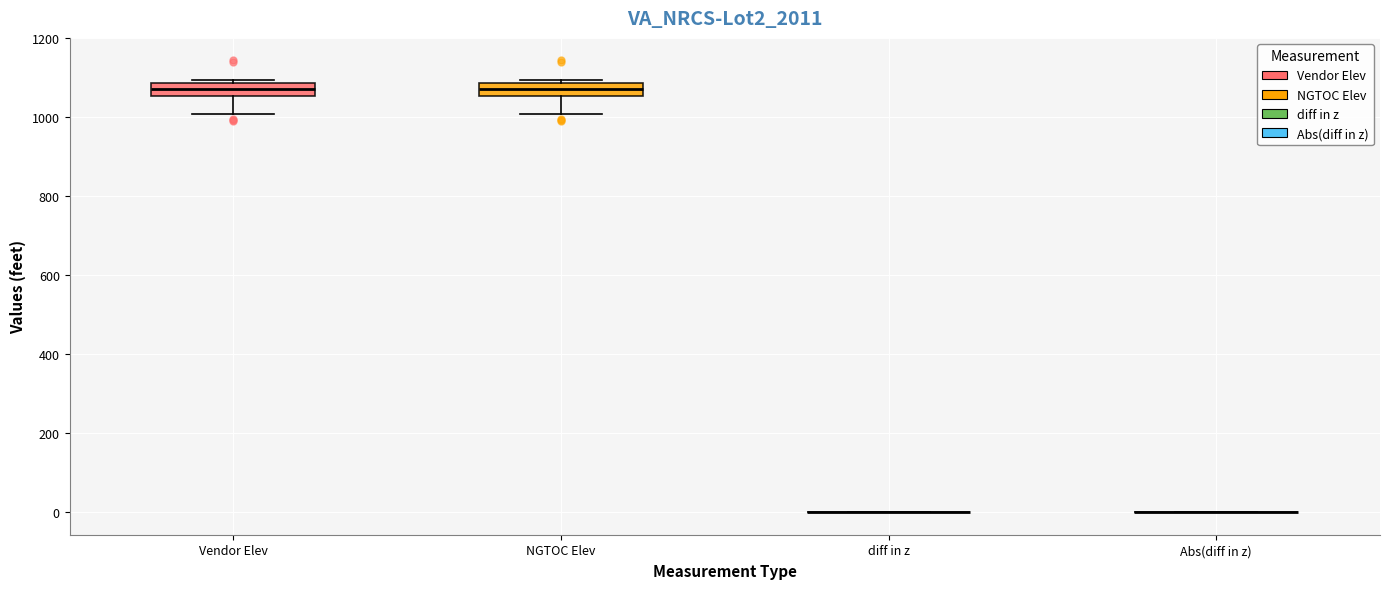

Reading left to right, read every box against the y-axis: the position of its median line, the range the box covers, and the ends of its whiskers. The values are not printed on the chart, so give them approximately, as read against the axis.

Vendor Elev: median 1080 (inside the box), box 1060 to 1080, whiskers 1000 to 1100
NGTOC Elev: median 1080 (inside the box), box 1060 to 1080, whiskers 1000 to 1100
diff in z: box collapsed to a line at 0, whiskers 0 to 0
Abs(diff in z): box collapsed to a line at 0, whiskers 0 to 0